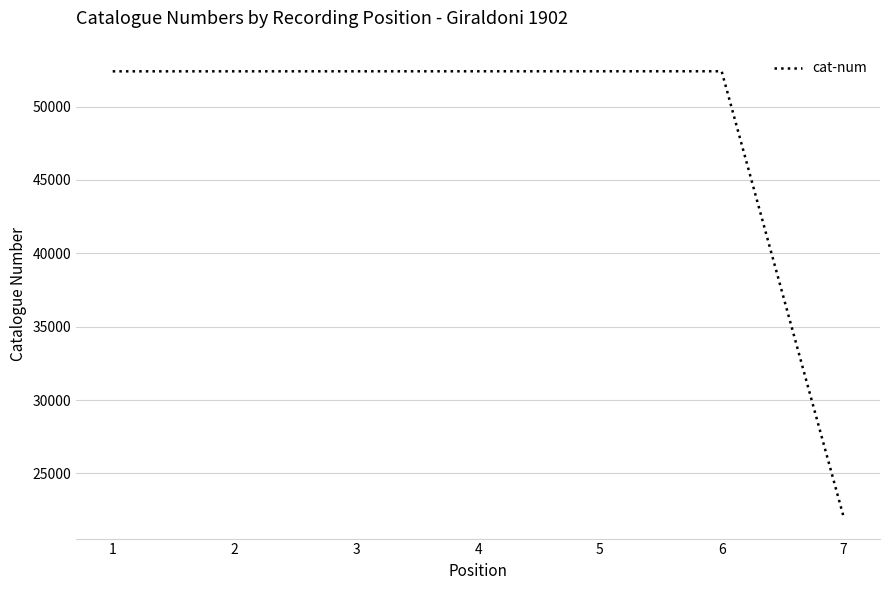

What is the sum of the values at 3 and 7?

74484